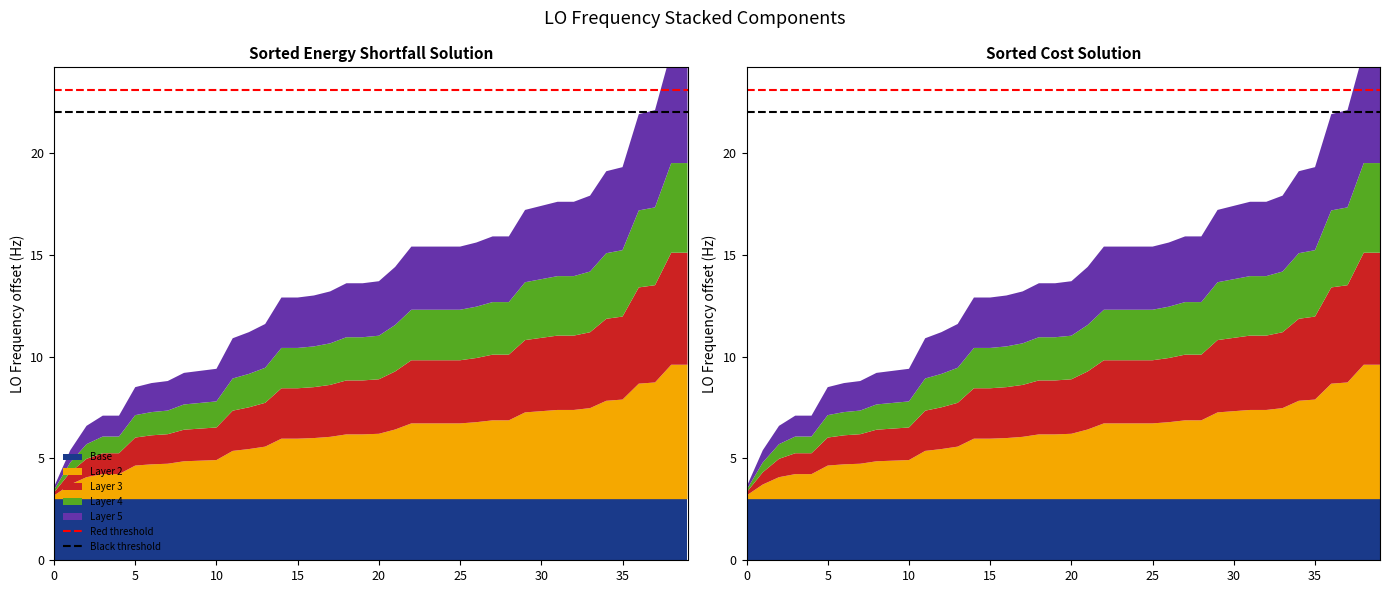

Reading left to right, list all the values displayed in this chart.

Red threshold: 23.1	23.1
Black threshold: 22.0	22.0